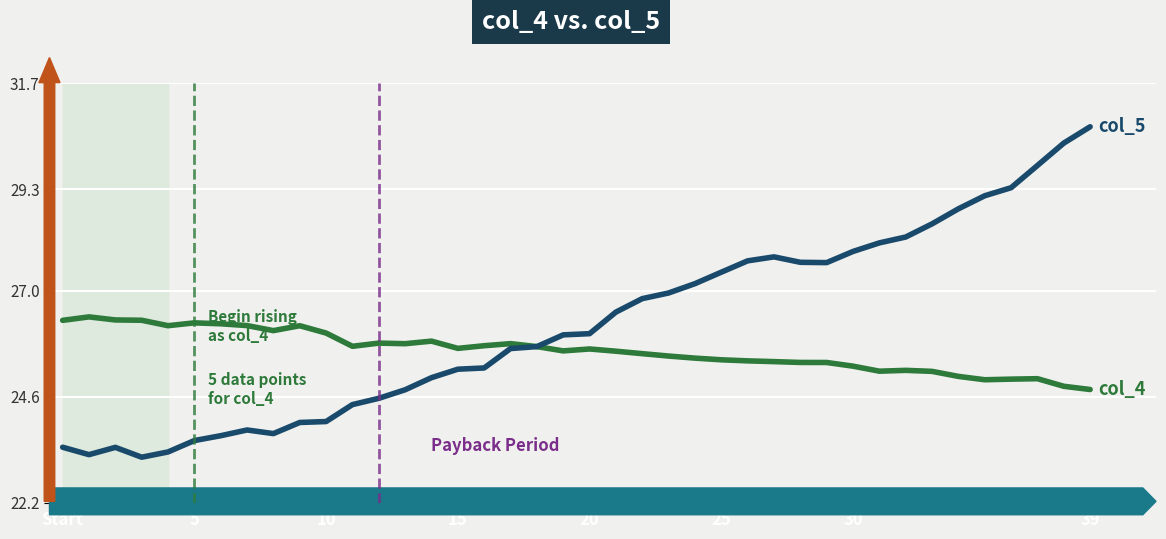

What is the smallest value displayed?

23.2